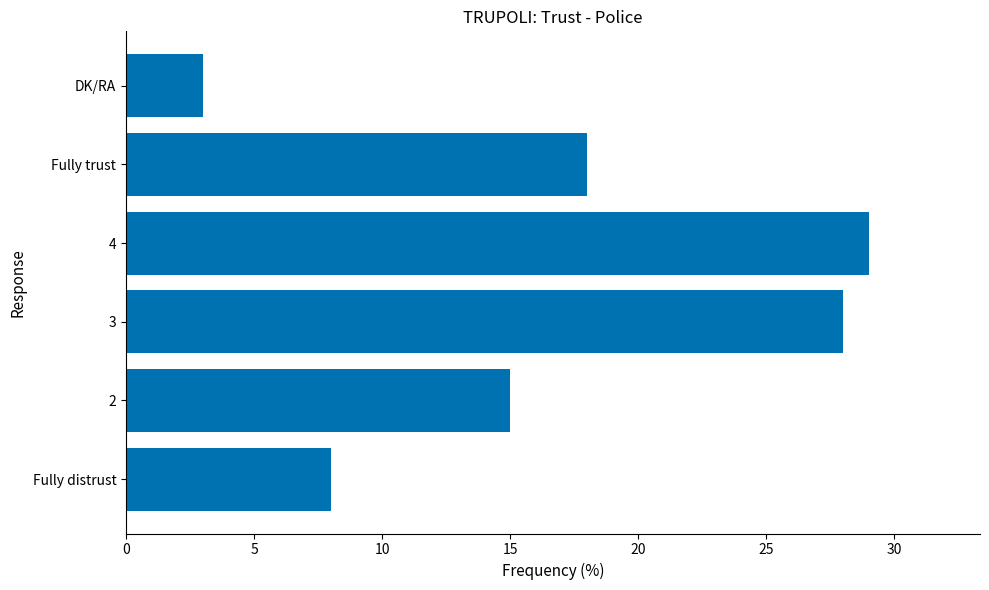

Are the bars horizontal?

Yes